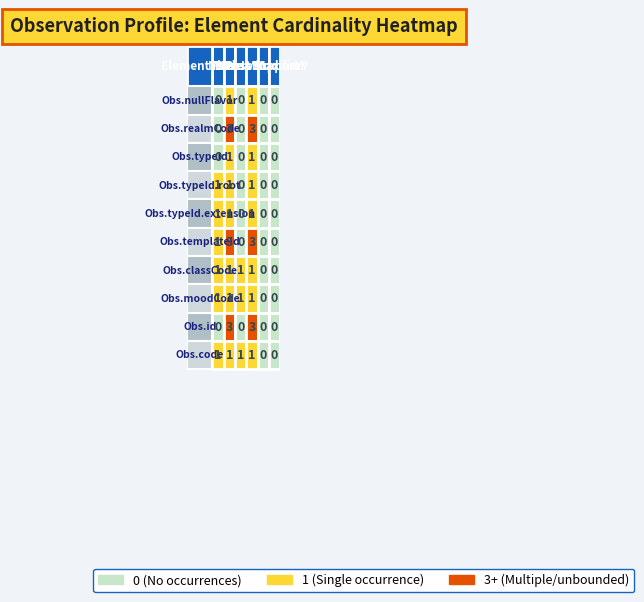

Which series has the largest total across all categories?

Observation.templateId